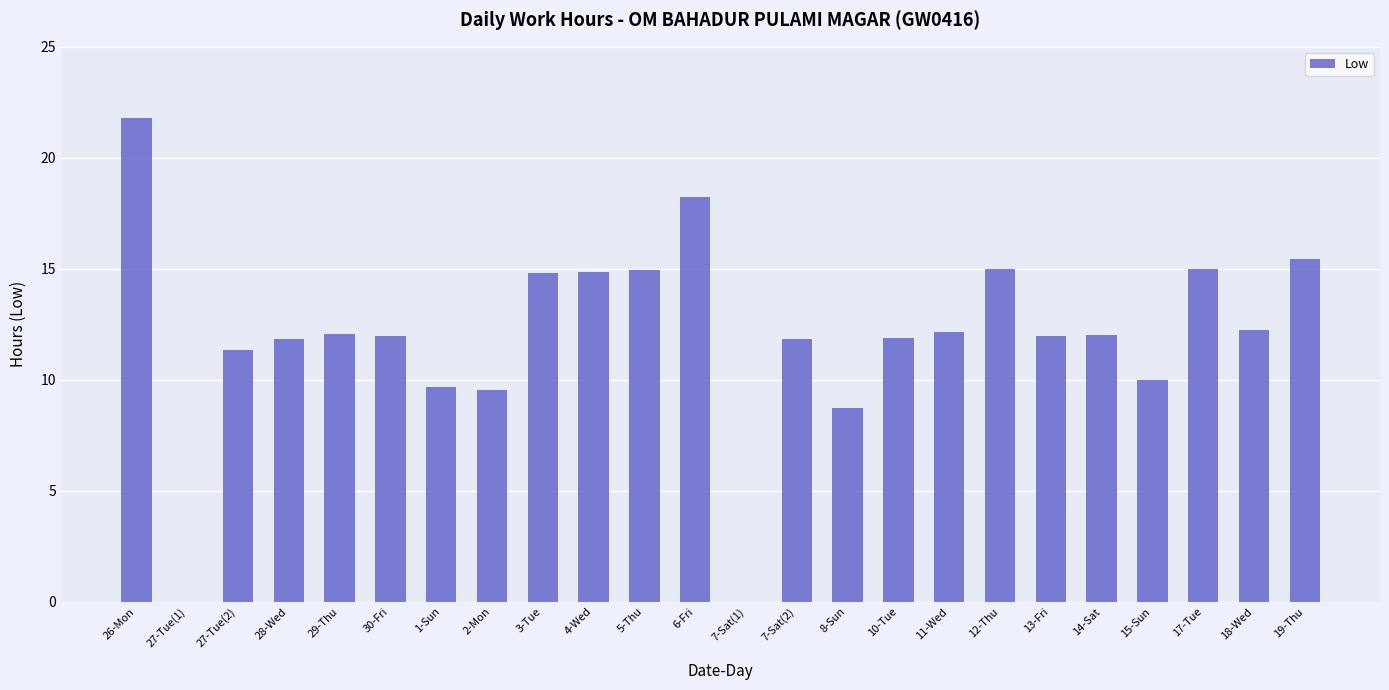

What is the change in value from 27-Tue(1) to 10-Tue?

+11.9